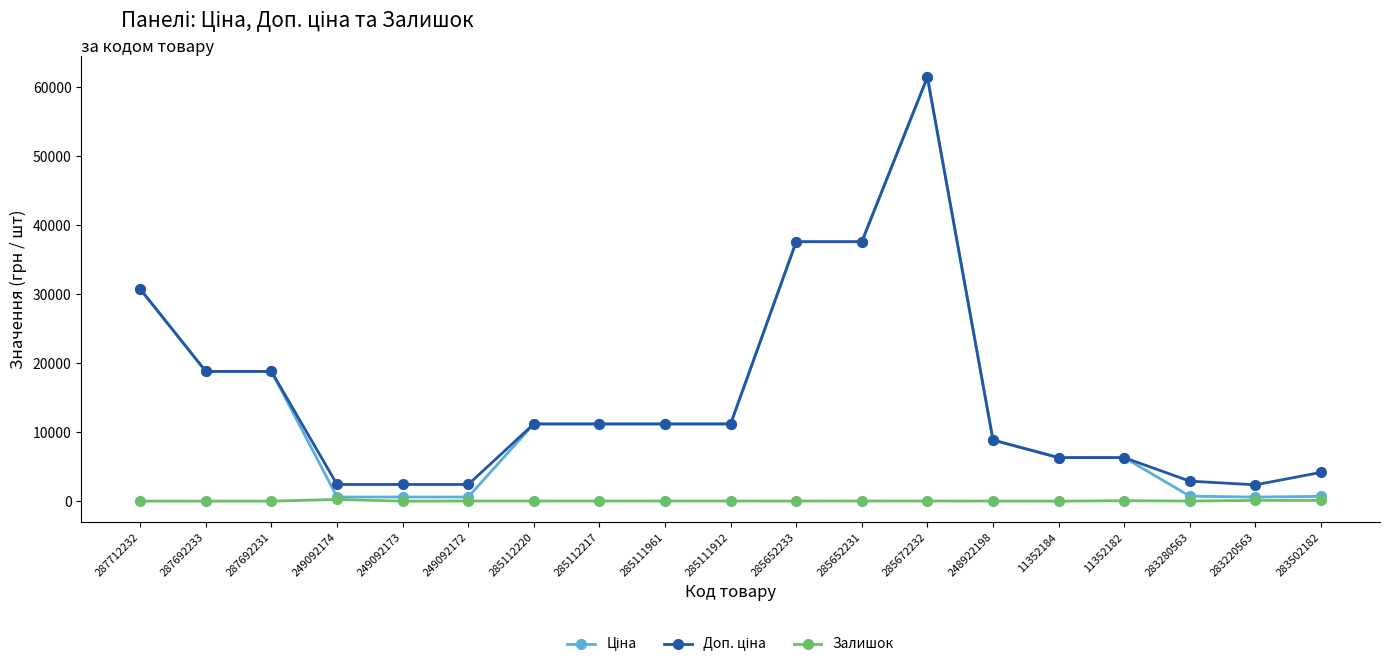

What position from the right is 287692233?

18